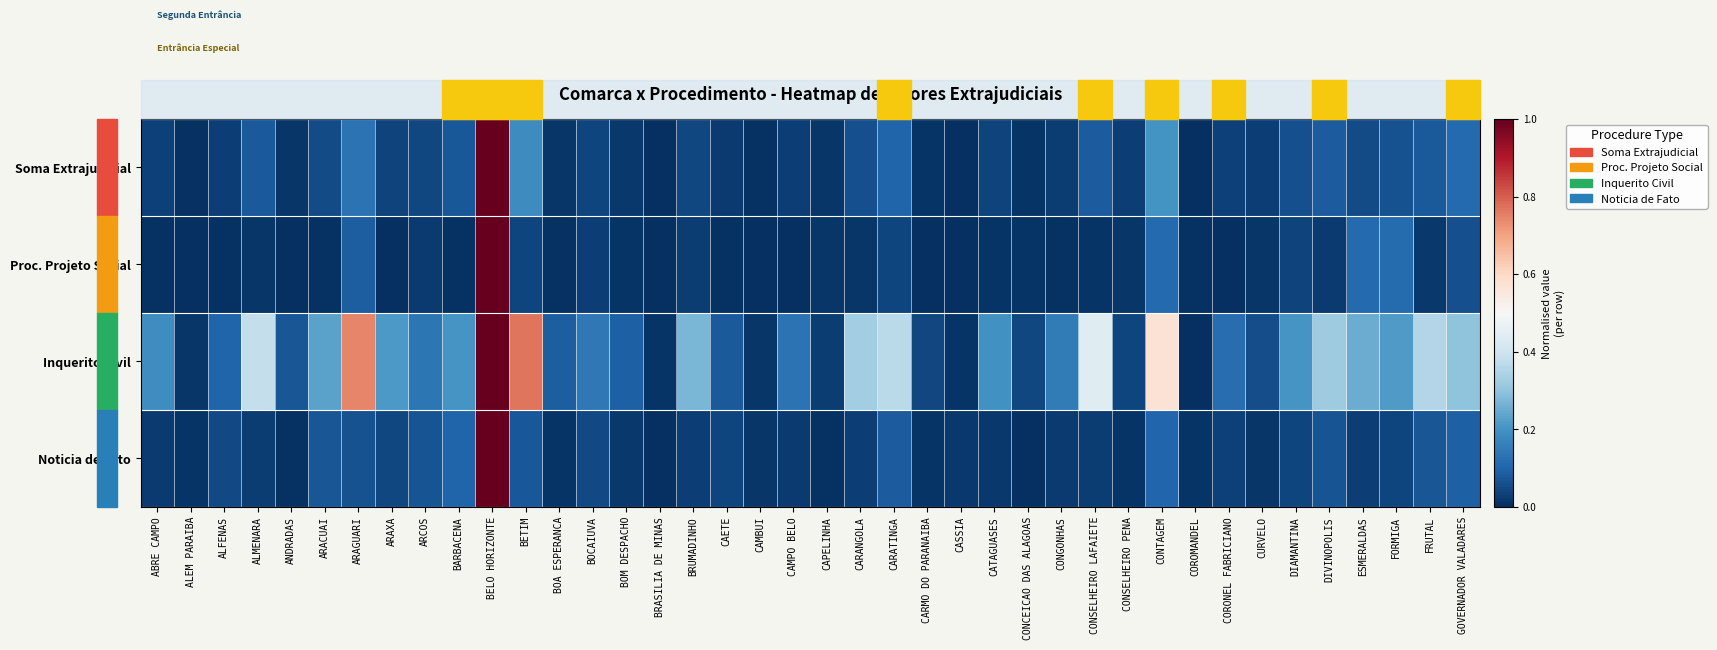

What is the spread (max minus min) of values at CORONEL FABRICIANO?

0.1